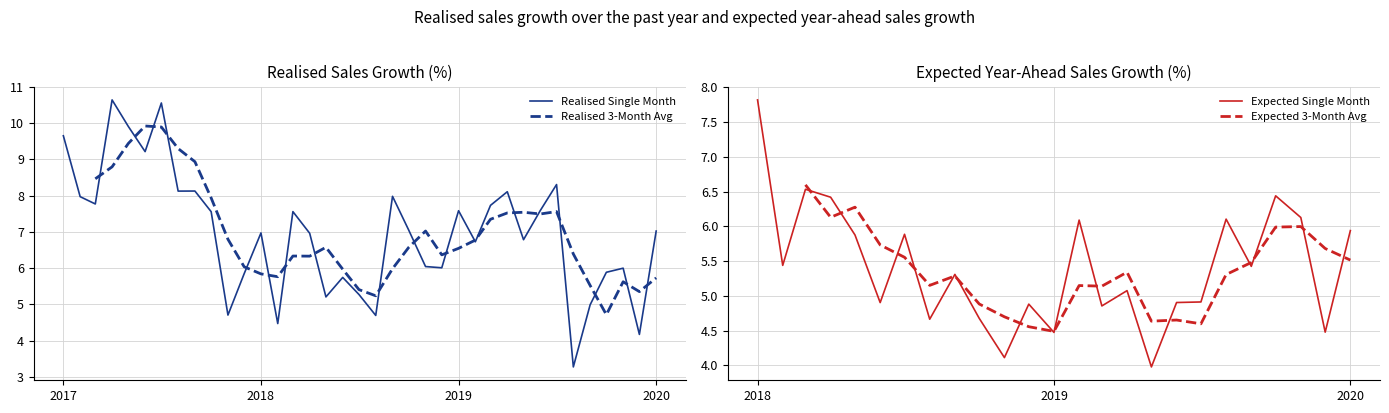

What is the minimum value for Realised Single Month?

3.3